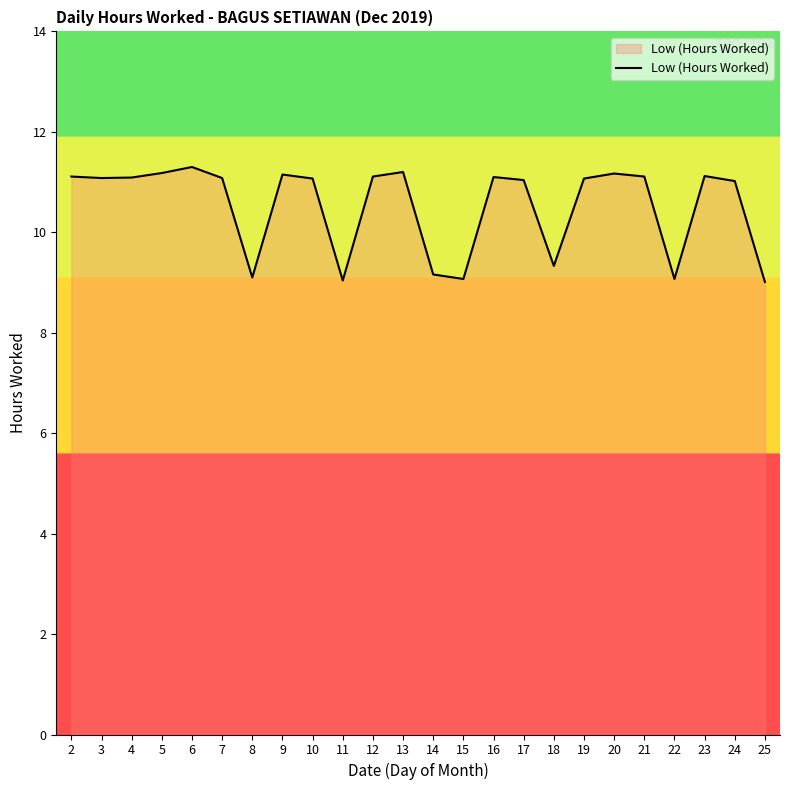

What is the difference between the maximum and minimum values?

2.3